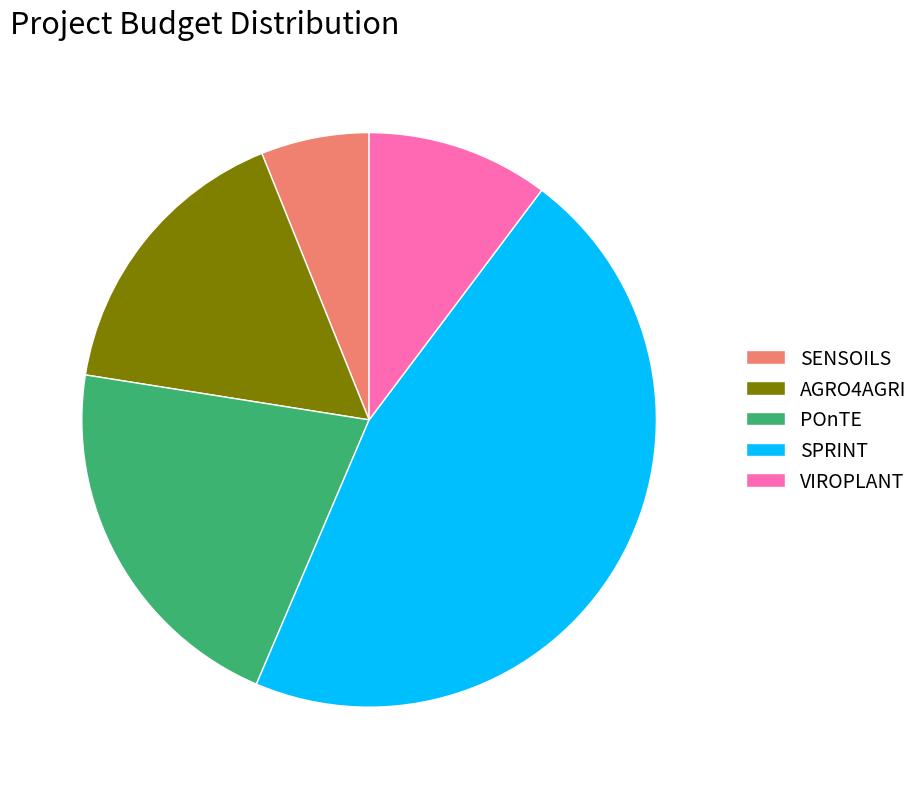

Which slice is the largest?

SPRINT